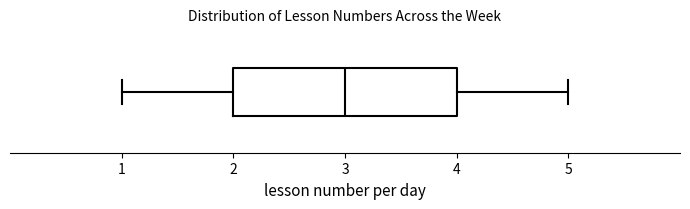

Where does the median line of the box sit on the x-axis? The values are not printed on the chart, so give them approximately, as read against the axis.

3